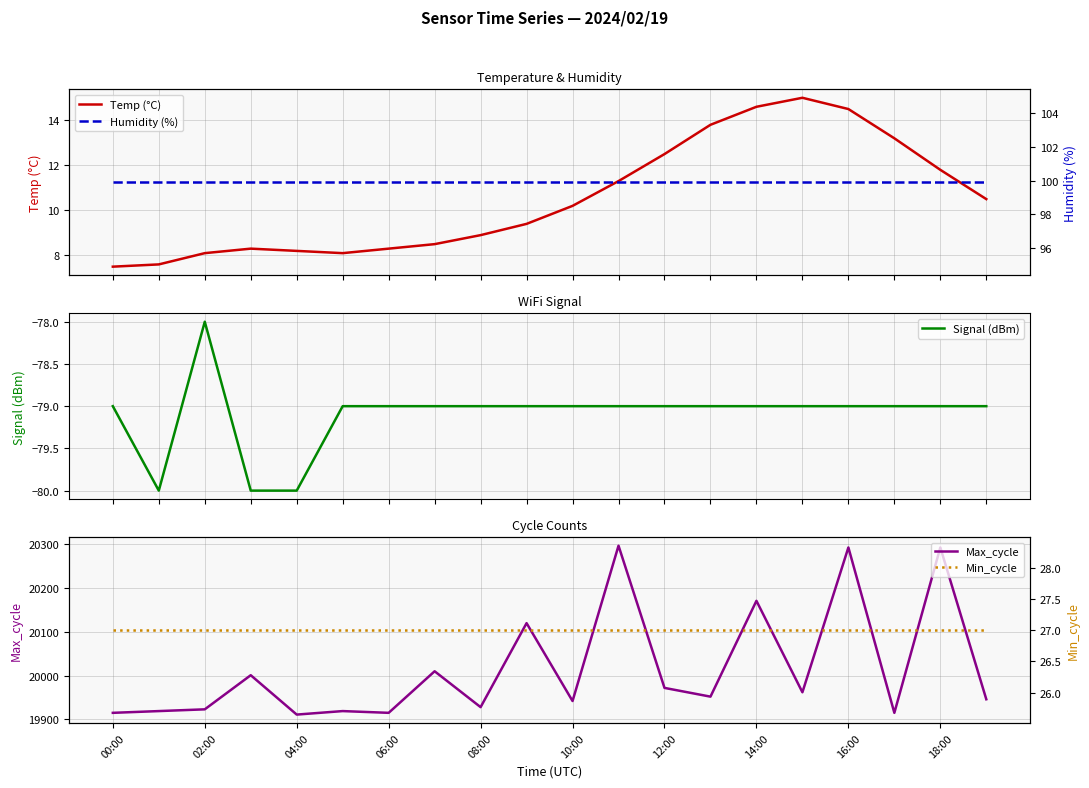

List the series in order of their peak value, highest first.

Max_cycle, Humidity (%), Min_cycle, Temp (°C), Signal (dBm)